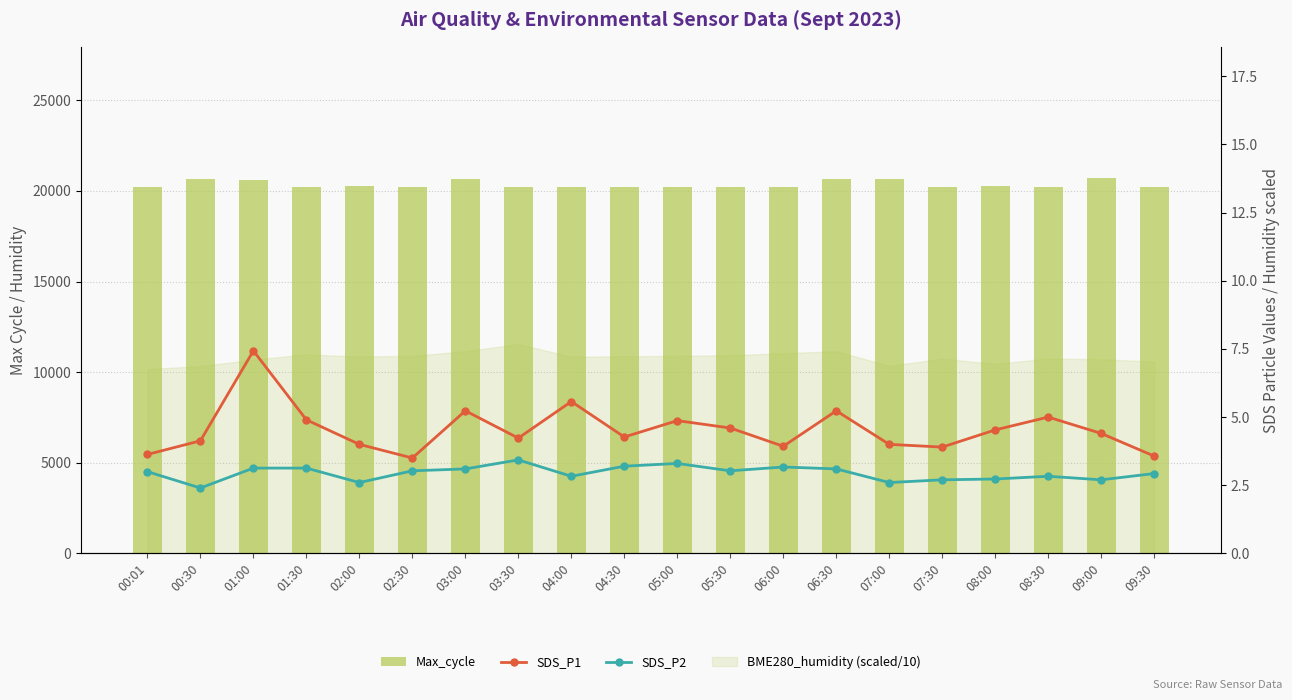

Is the value of Max_cycle at 07:30 greater than the value of SDS_P2 at 09:00?

Yes